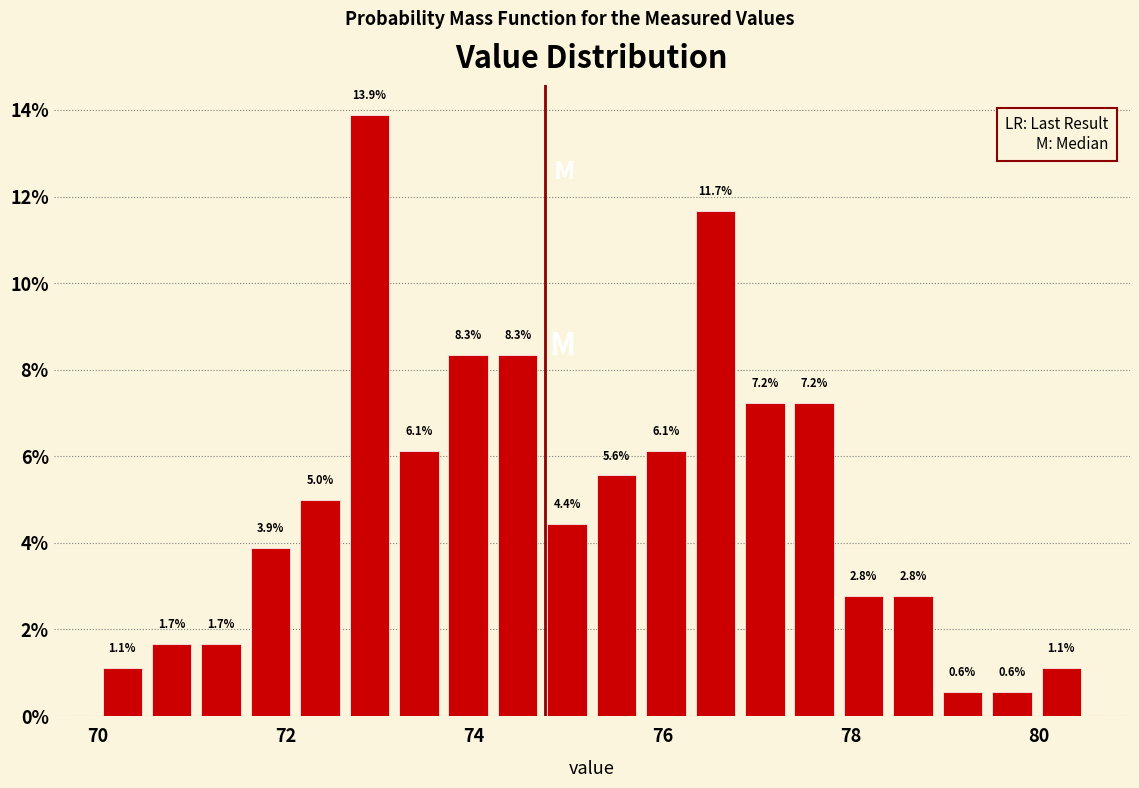

Read against the x-axis, roughly where is the centre of the tallest bar?

72.8